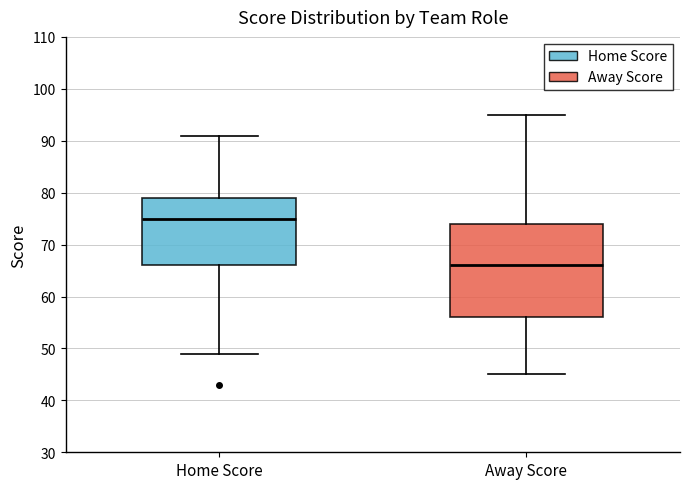

Which box's median line is the lowest?

Away Score